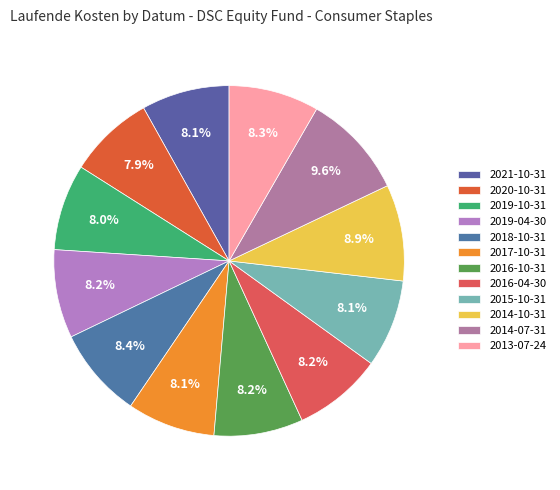

True or false: 2020-10-31 accounts for 8% of the total.

True